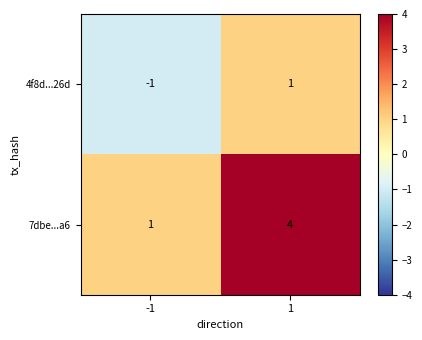

Reading left to right, extract all data points from this chart.

4f8d...26d: -1=-1	1=1
7dbe...a6: -1=1	1=4